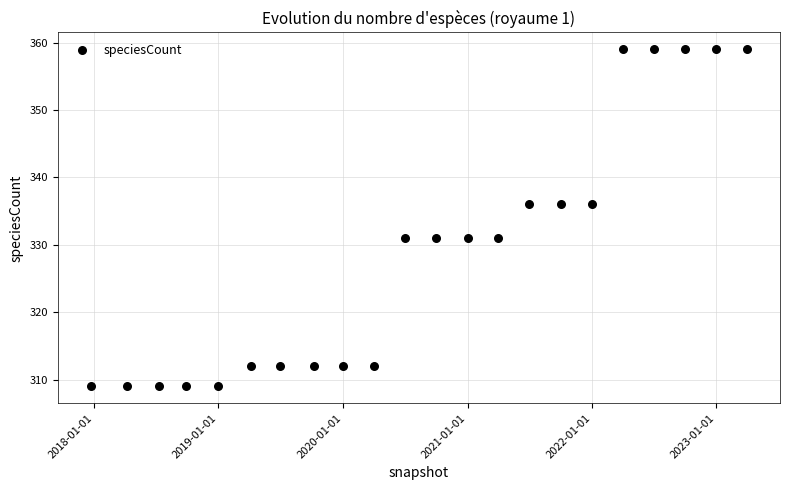

What is the range of X values (max minus min)?

1926